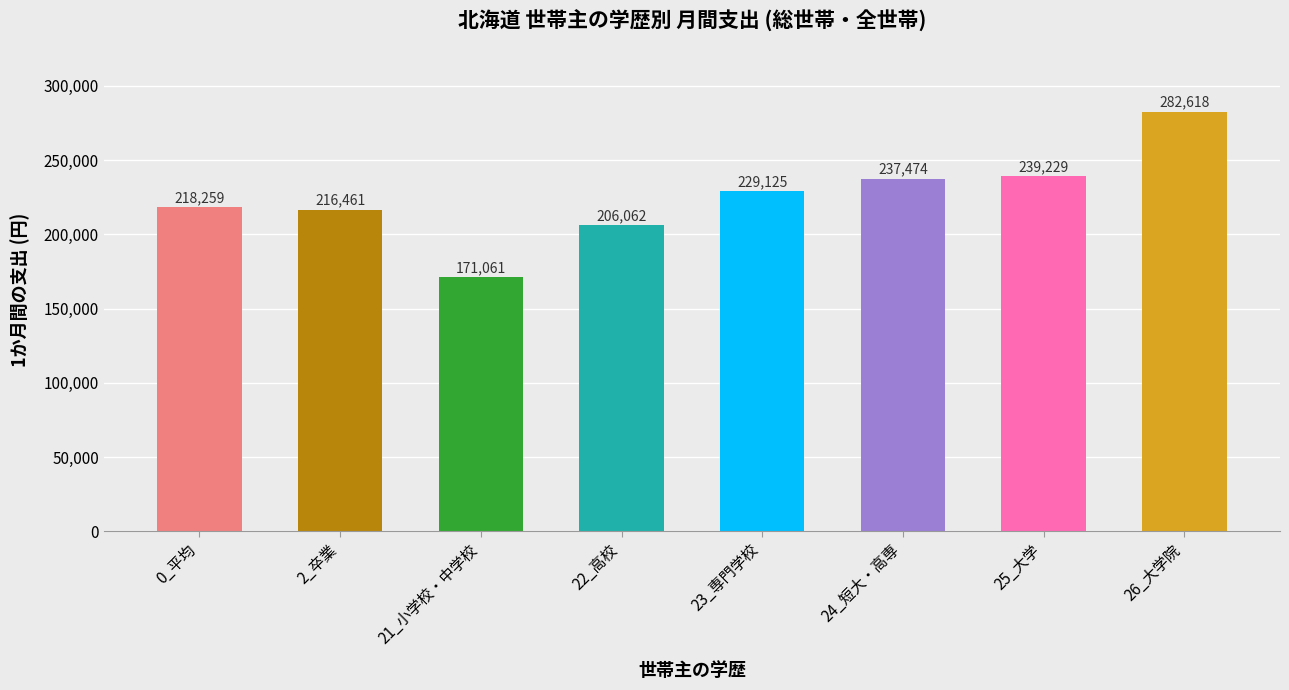

What is the label of the 1st bar from the right?

26_大学院